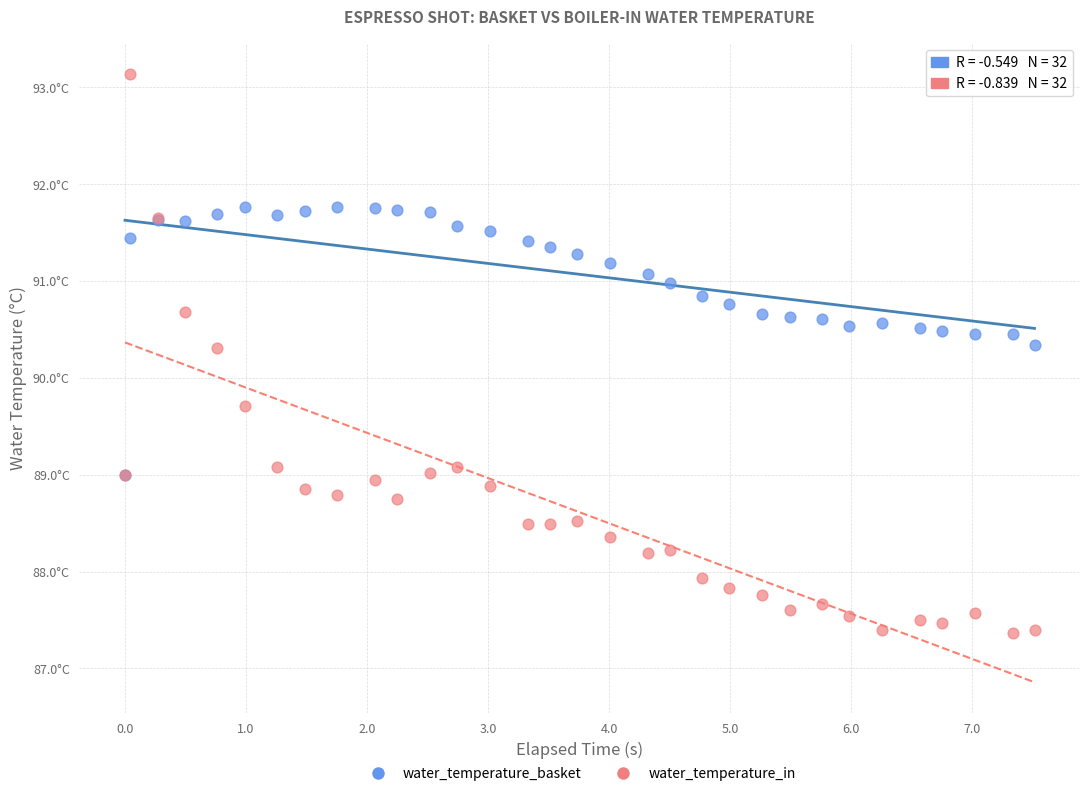

What are all the series names shown in the legend?

water_temperature_basket, water_temperature_in